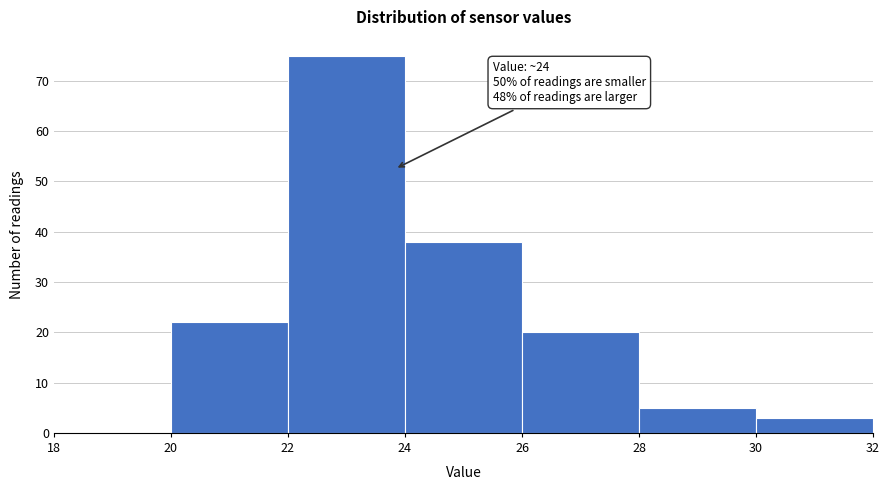

Over which range of the x-axis is the bar tallest?

22 to 24